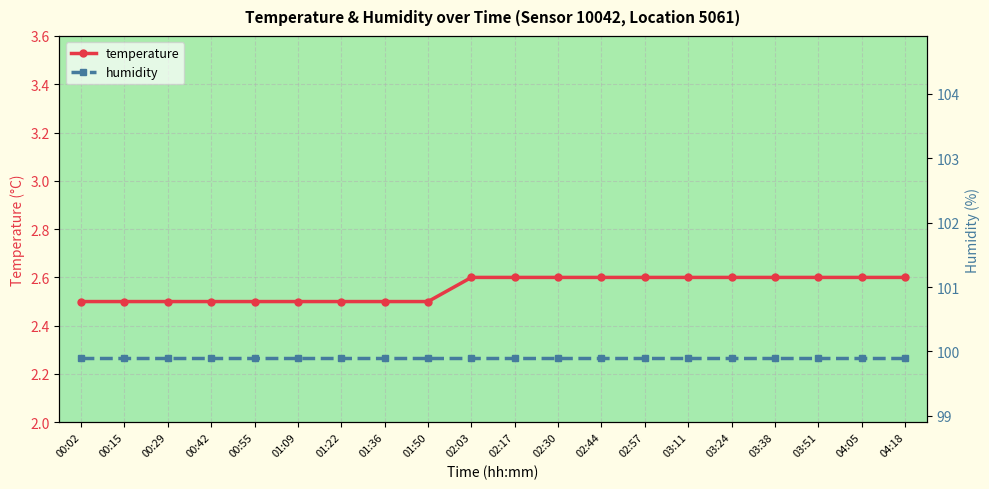

What is the difference between the maximum and minimum values in the temperature series?

0.1